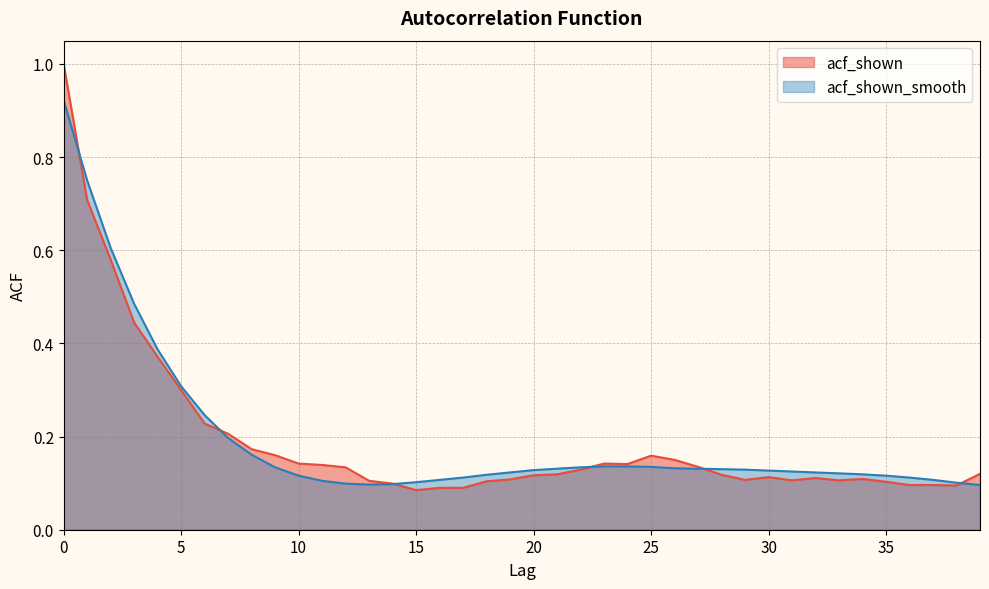

Is the value of acf_shown_smooth at 8 greater than the value of acf_shown at 12?

Yes